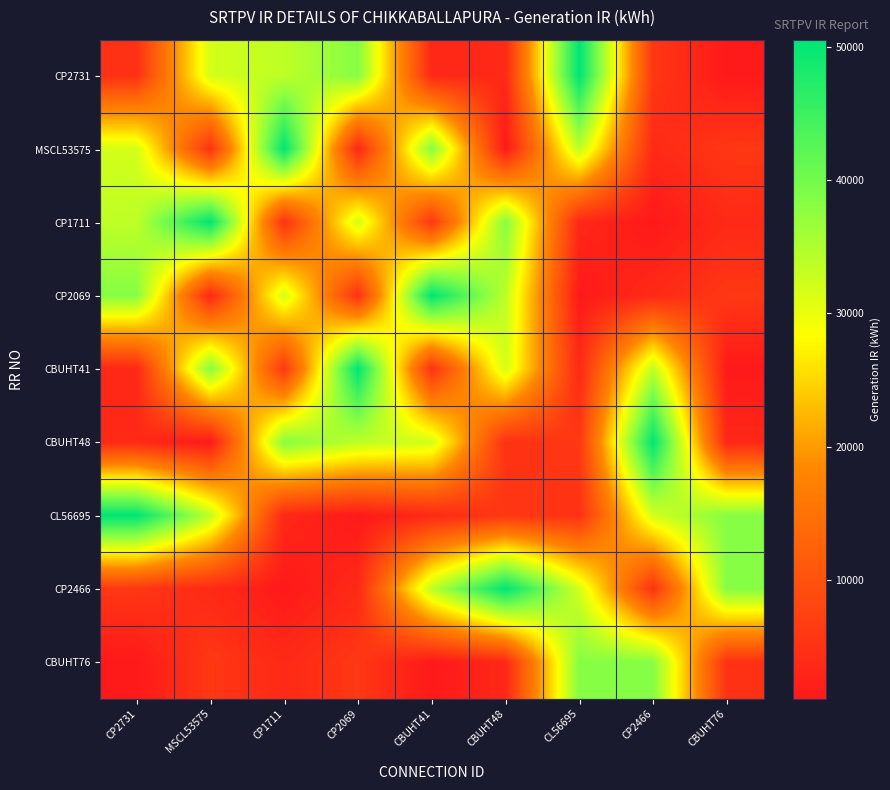

Which series has the largest range (max minus min)?

CP2731